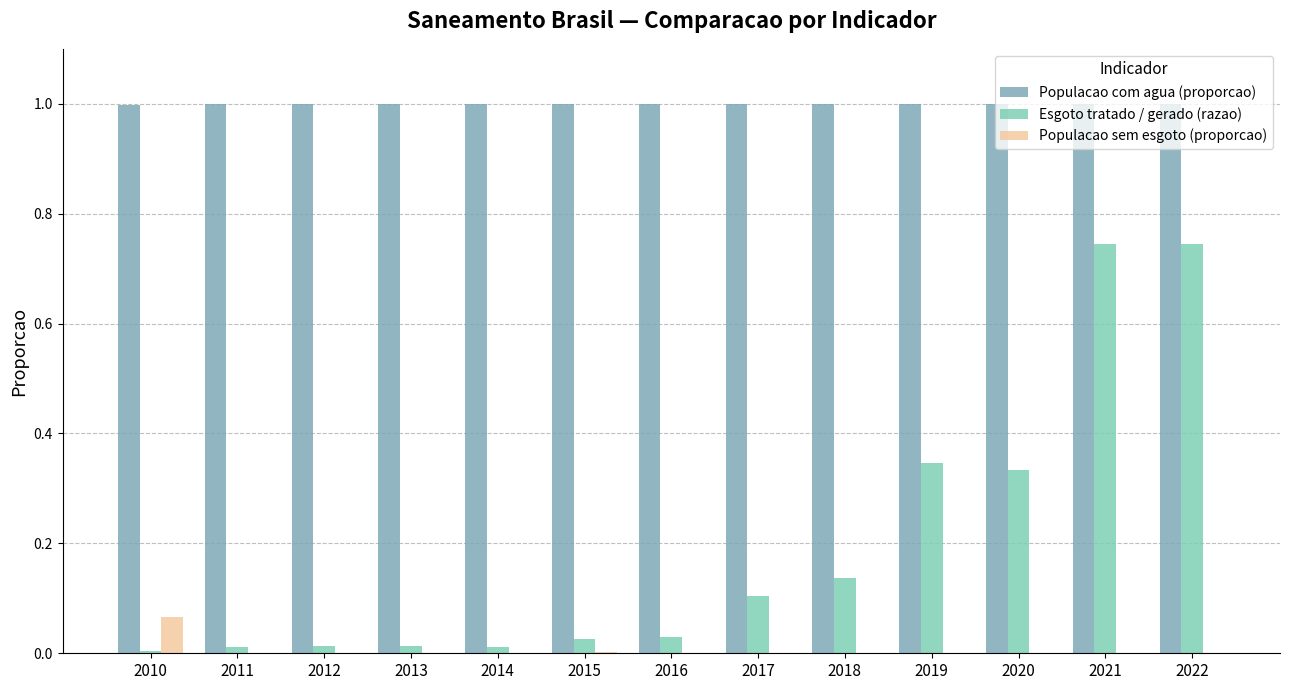

Is it true that Populacao com agua (proporcao) equals 1.0 at 2019?

True